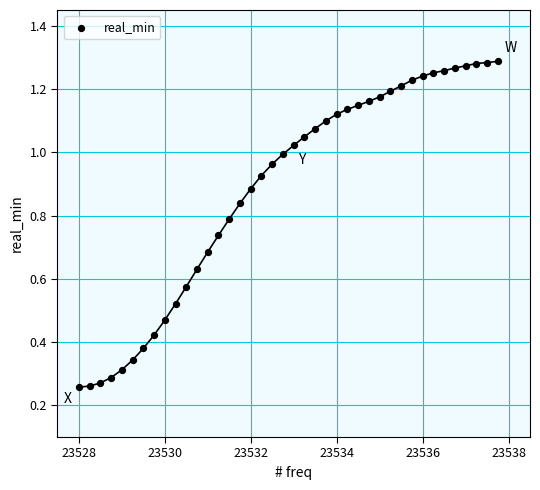

What is the range of X values (max minus min)?

9.8